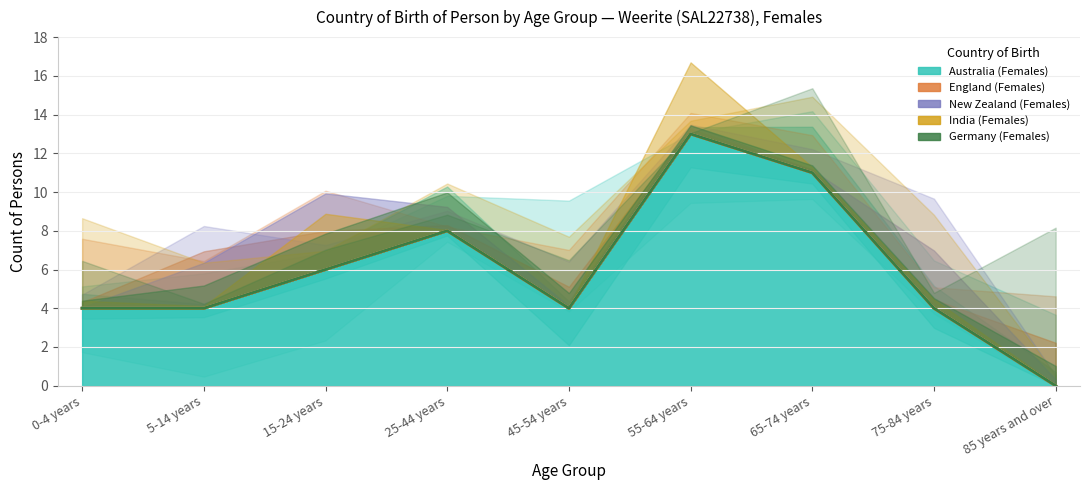

Which series changed the most between 15-24 years and 25-44 years?

Australia (Females)